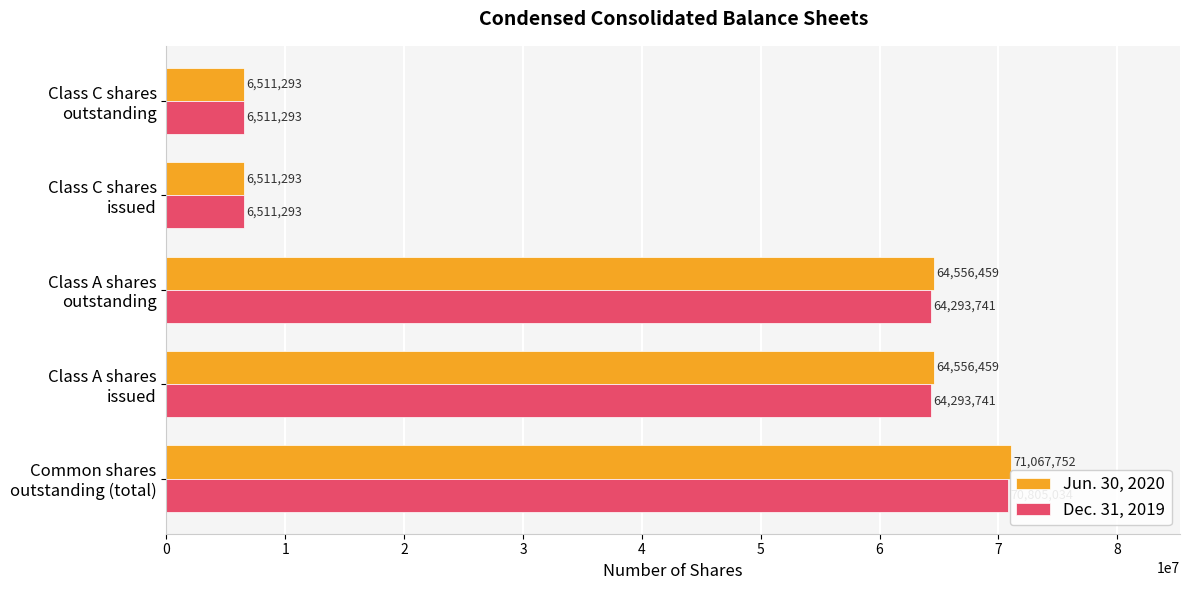

Rank the series by their average value, from highest to lowest.

Jun. 30, 2020, Dec. 31, 2019